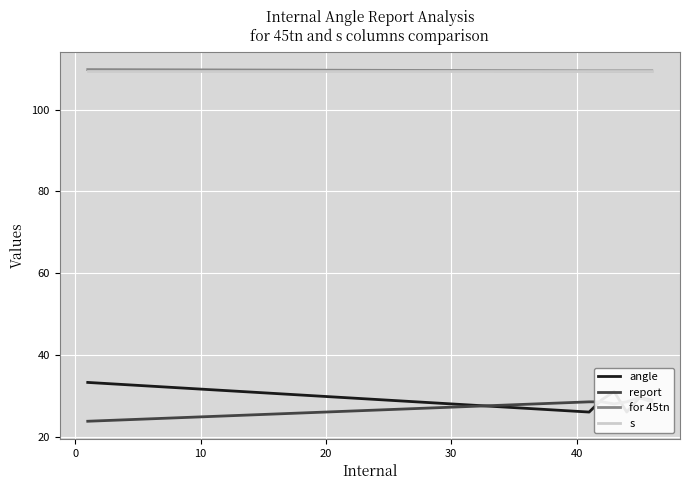

What is the lowest value of the s series?

109.5